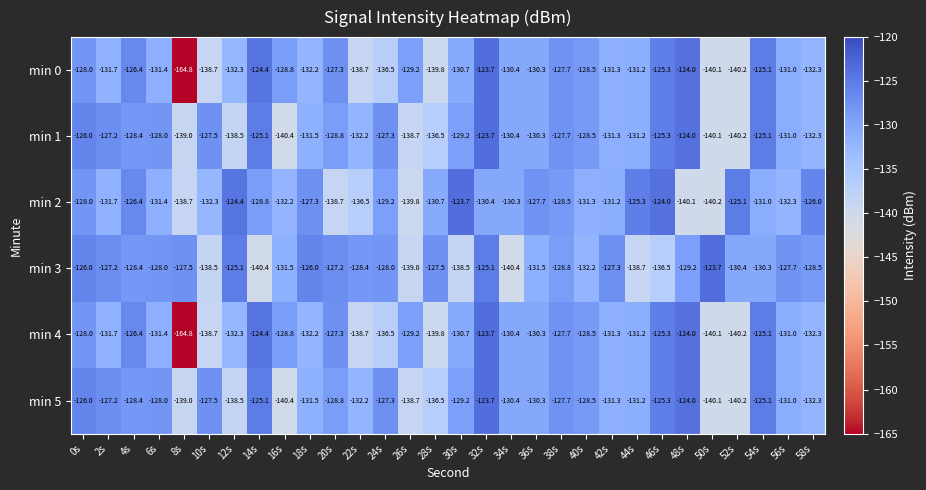

True or false: min 4 has a value of -45.9 at 46s.

False